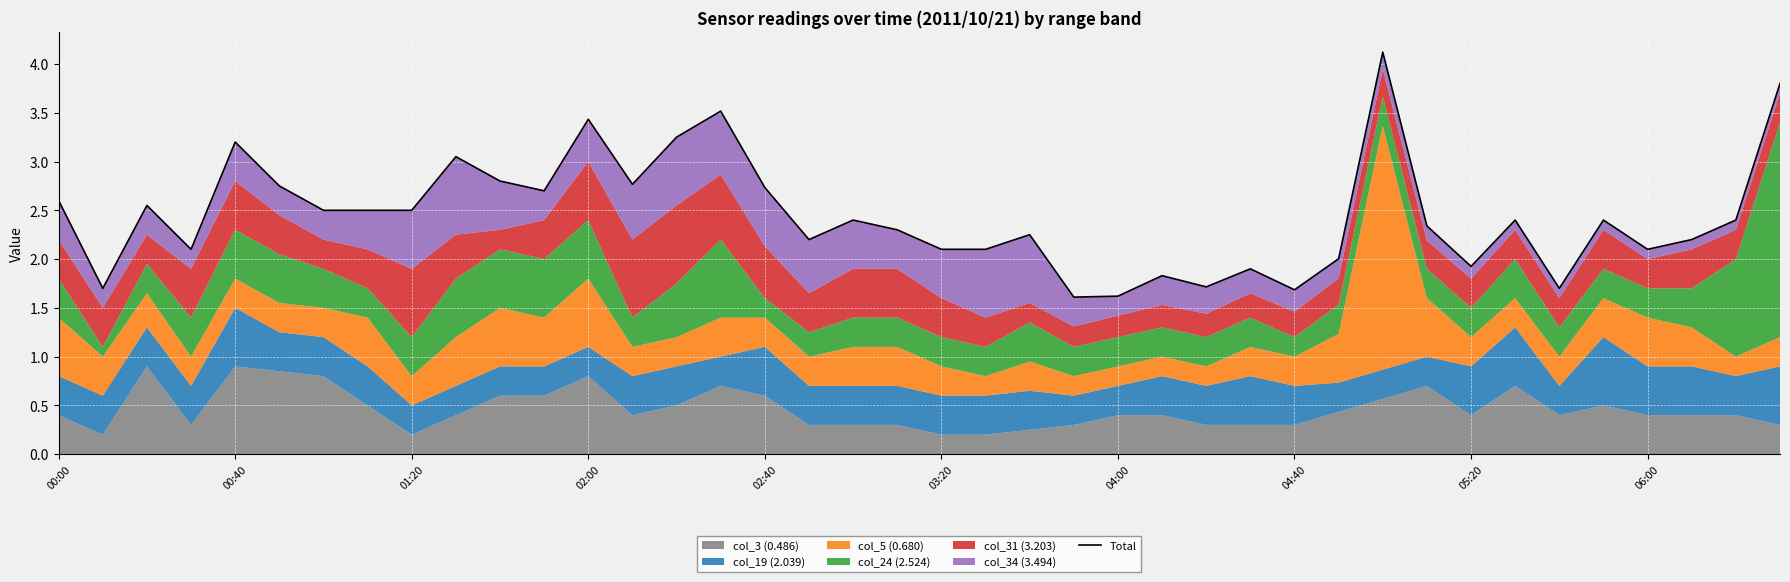

What is the value of the 12th point from the left?

2.7